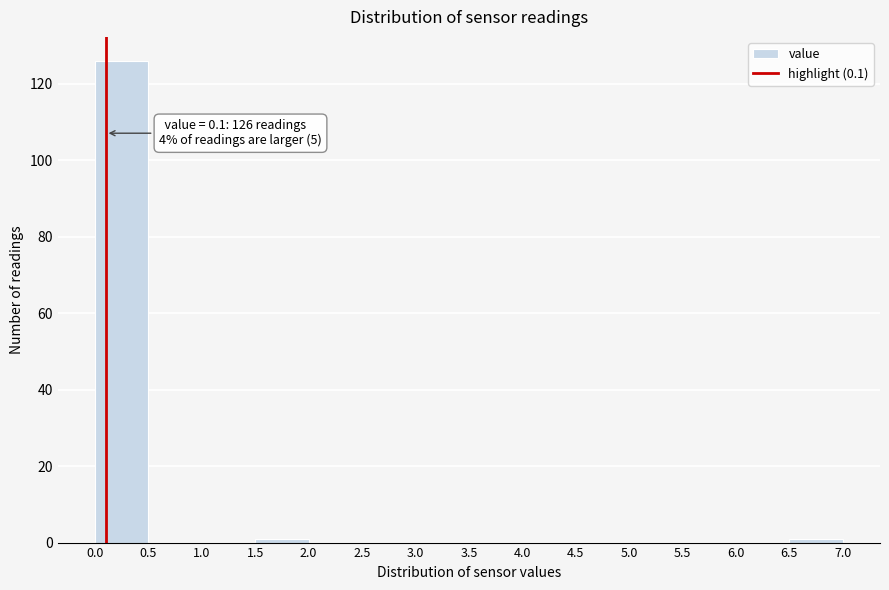

Over which range of the x-axis is the bar tallest?

0.0 to 0.5